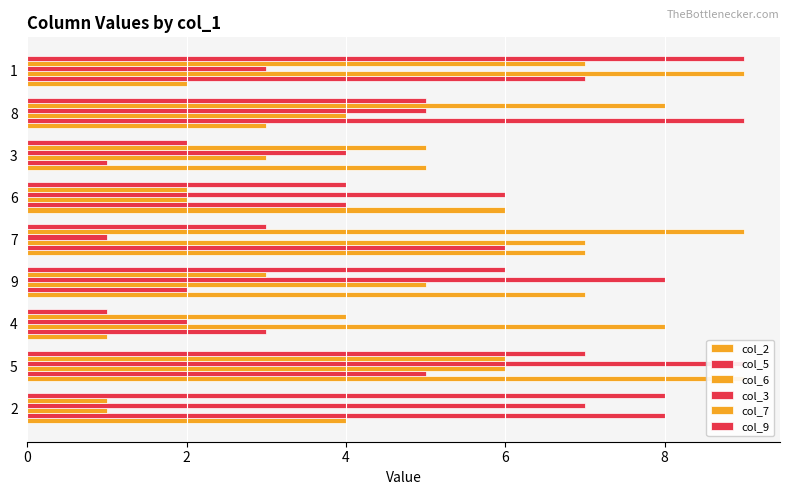

Which series has the widest spread of values?

col_2